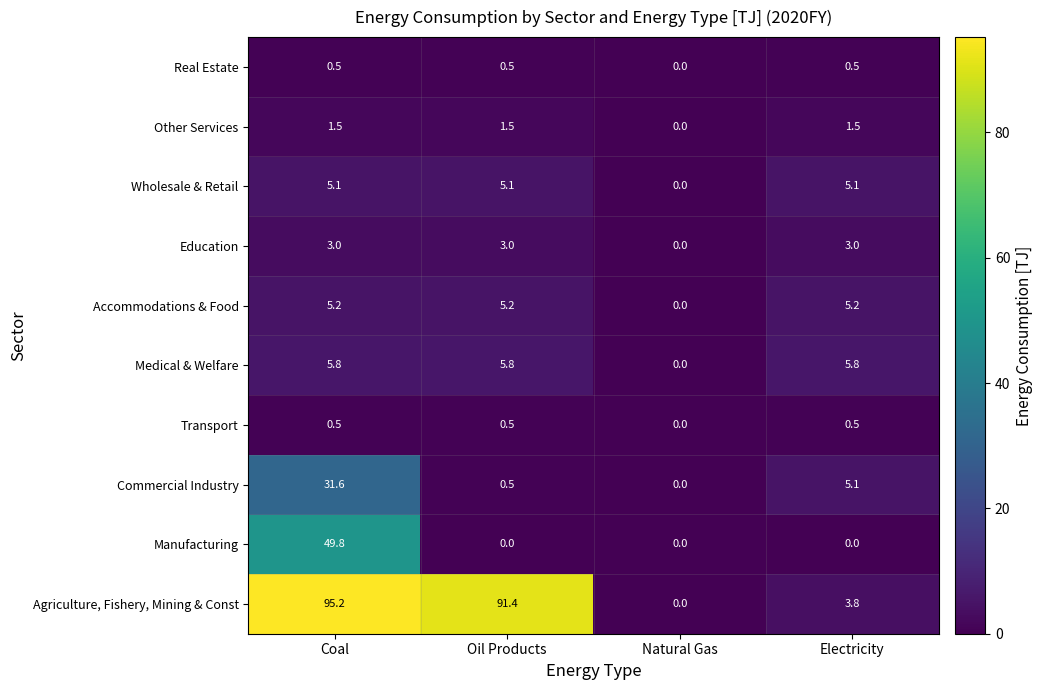

What is the sum of all Agriculture, Fishery, Mining & Const values?

190.4